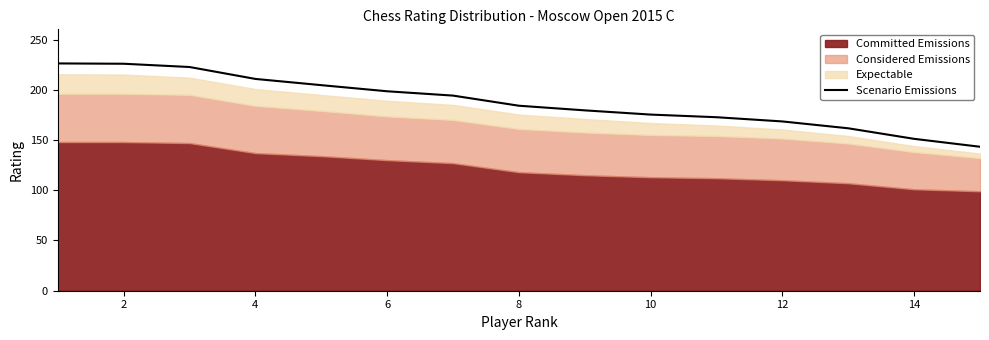

How many data points are less than 184?

7